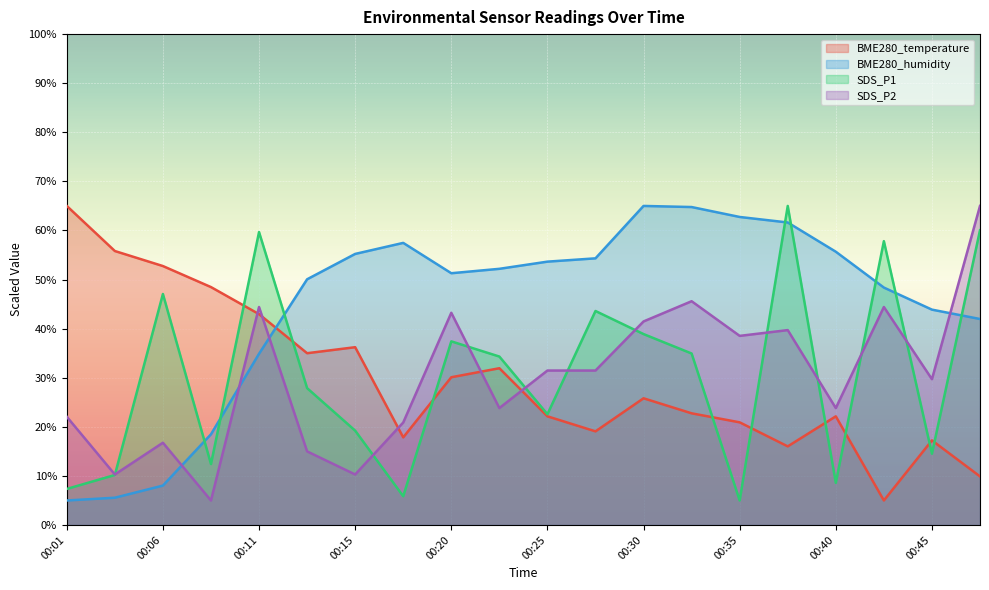

How many interior local valleys does the SDS_P1 series have?

6